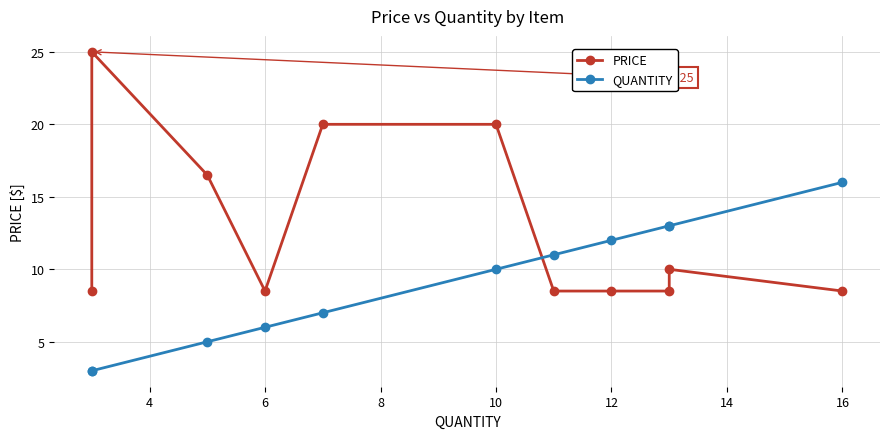

Which series has the largest range (max minus min)?

PRICE